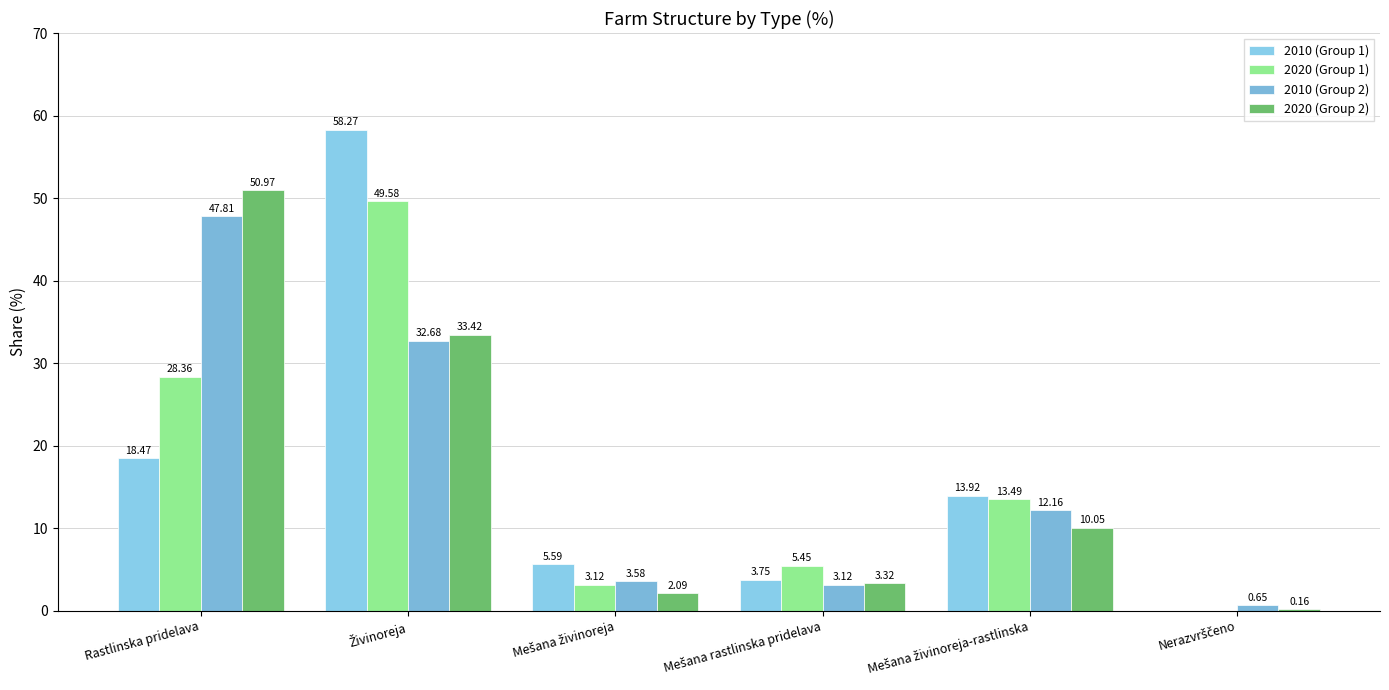

How many series are shown in this chart?

4